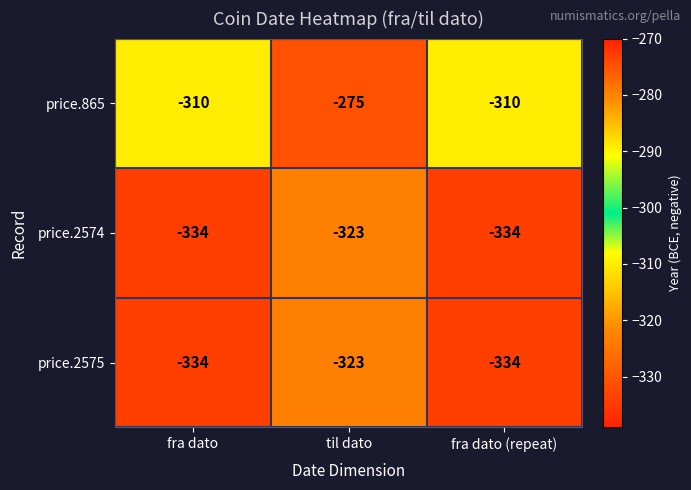

Is it true that price.2575 equals -127 at til dato?

False